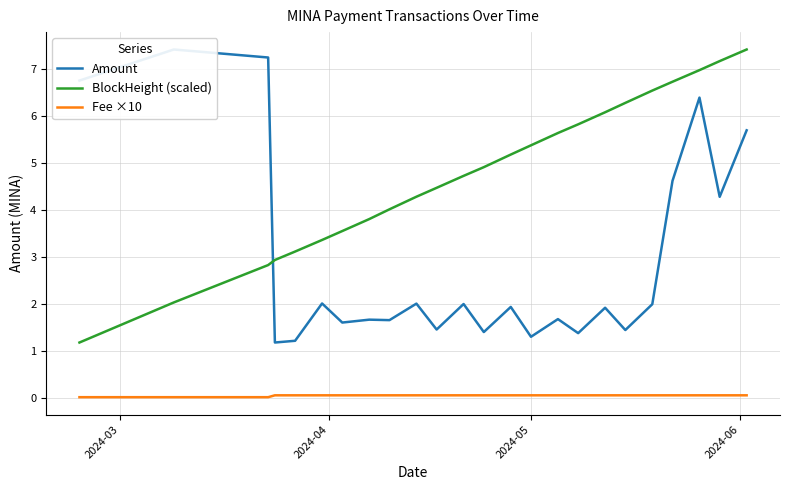

True or false: BlockHeight (scaled) and Fee ×10 intersect in this chart.

False